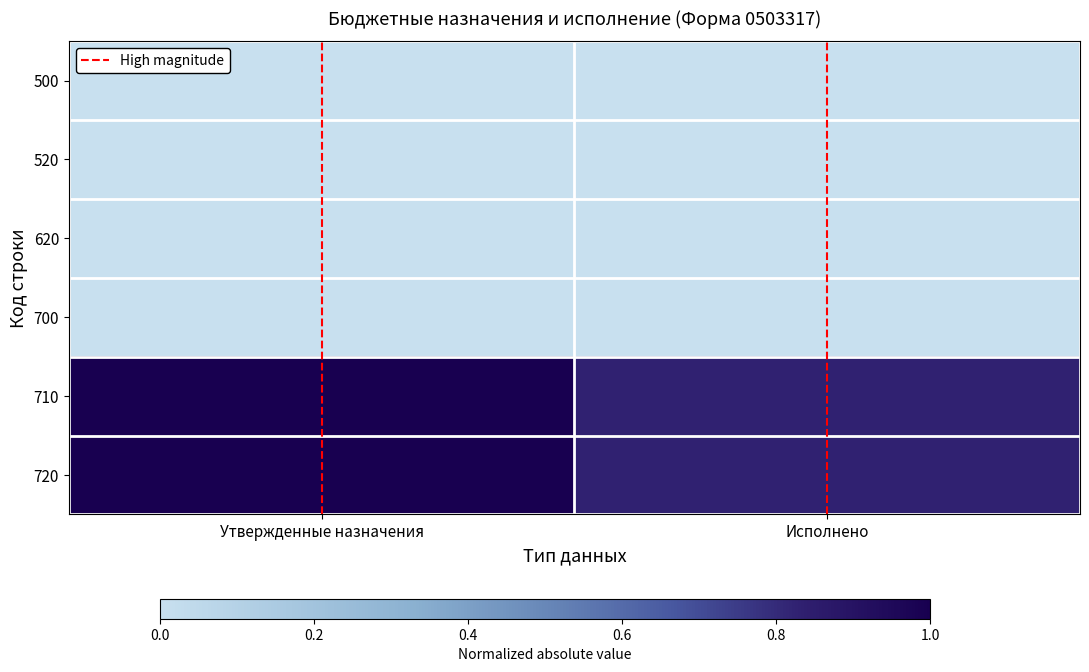

Reading left to right, transcribe all the data shown in this chart.

500: Утвержденные назначения=0.0	Исполнено=0.0
520: Утвержденные назначения=0.0	Исполнено=0.0
620: Утвержденные назначения=0.0	Исполнено=0.0
700: Утвержденные назначения=0.0	Исполнено=0.0
710: Утвержденные назначения=1.0	Исполнено=0.8
720: Утвержденные назначения=1.0	Исполнено=0.8